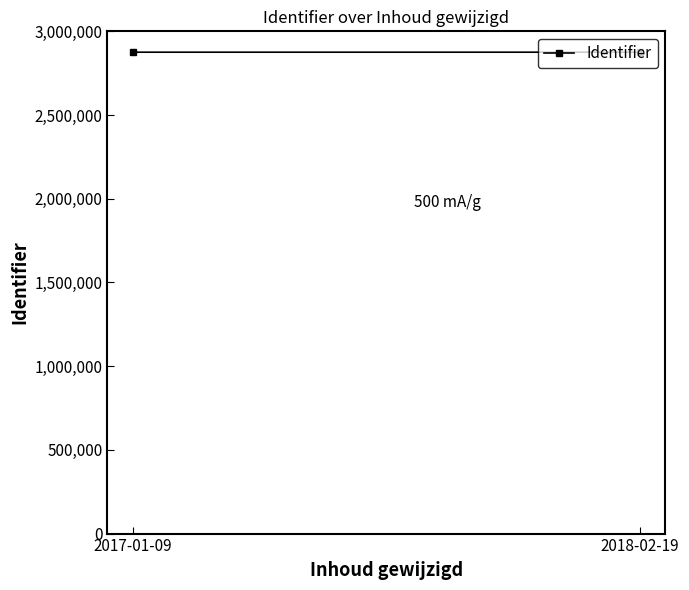

What is the approximate value at 2018-02-19?

2875422